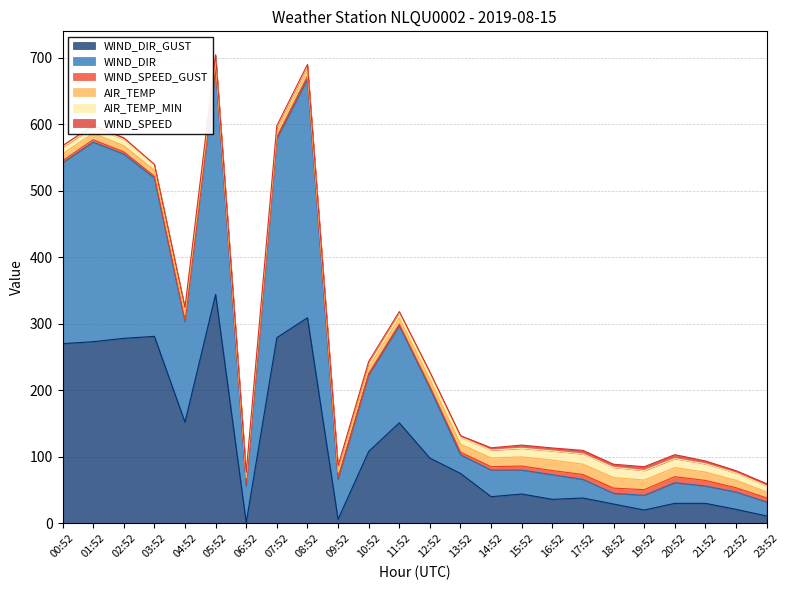

Reading left to right, list all the values displayed in this chart.

AIR_TEMP: 00:52=10.3	01:52=9.7	02:52=9.3	03:52=8.8	04:52=8.9	05:52=7.6	06:52=7.7	07:52=7.7	08:52=8.1	09:52=8.4	10:52=8.9	11:52=9.1	12:52=10.4	13:52=12.0	14:52=13.2	15:52=13.7	16:52=15.7	17:52=15.5	18:52=15.9	19:52=14.4	20:52=13.6	21:52=12.5	22:52=11.1	23:52=9.0
AIR_TEMP_MIN: 00:52=10.0	01:52=9.7	02:52=9.2	03:52=8.5	04:52=8.7	05:52=7.6	06:52=7.0	07:52=7.7	08:52=7.8	09:52=8.1	10:52=8.4	11:52=8.8	12:52=9.1	13:52=10.4	14:52=11.8	15:52=13.0	16:52=13.8	17:52=15.3	18:52=15.3	19:52=14.4	20:52=13.6	21:52=12.5	22:52=11.1	23:52=9.0
WIND_SPEED: 00:52=2.3	01:52=2.3	02:52=2.6	03:52=0.5	04:52=1.1	05:52=1.9	06:52=1.0	07:52=1.4	08:52=2.1	09:52=0.6	10:52=0.8	11:52=1.1	12:52=2.0	13:52=2.4	14:52=3.4	15:52=4.8	16:52=4.4	17:52=5.4	18:52=4.7	19:52=5.7	20:52=5.9	21:52=4.3	22:52=3.4	23:52=3.3
WIND_SPEED_GUST: 00:52=3.0	01:52=3.6	02:52=3.4	03:52=2.8	04:52=2.4	05:52=3.2	06:52=4.4	07:52=2.8	08:52=3.6	09:52=3.1	10:52=2.0	11:52=2.2	12:52=2.9	13:52=4.0	14:52=5.0	15:52=6.1	16:52=6.3	17:52=7.4	18:52=7.9	19:52=8.6	20:52=9.1	21:52=8.4	22:52=6.5	23:52=6.2
WIND_DIR: 00:52=272.0	01:52=300.0	02:52=277.0	03:52=238.0	04:52=151.0	05:52=340.0	06:52=55.0	07:52=299.0	08:52=359.0	09:52=60.0	10:52=115.0	11:52=146.0	12:52=105.0	13:52=28.0	14:52=40.0	15:52=36.0	16:52=37.0	17:52=28.0	18:52=16.0	19:52=22.0	20:52=31.0	21:52=26.0	22:52=26.0	23:52=21.0
WIND_DIR_GUST: 00:52=270.0	01:52=273.0	02:52=278.0	03:52=281.0	04:52=152.0	05:52=344.0	06:52=1.0	07:52=279.0	08:52=309.0	09:52=6.0	10:52=108.0	11:52=151.0	12:52=98.0	13:52=75.0	14:52=40.0	15:52=44.0	16:52=36.0	17:52=38.0	18:52=29.0	19:52=20.0	20:52=30.0	21:52=30.0	22:52=21.0	23:52=11.0